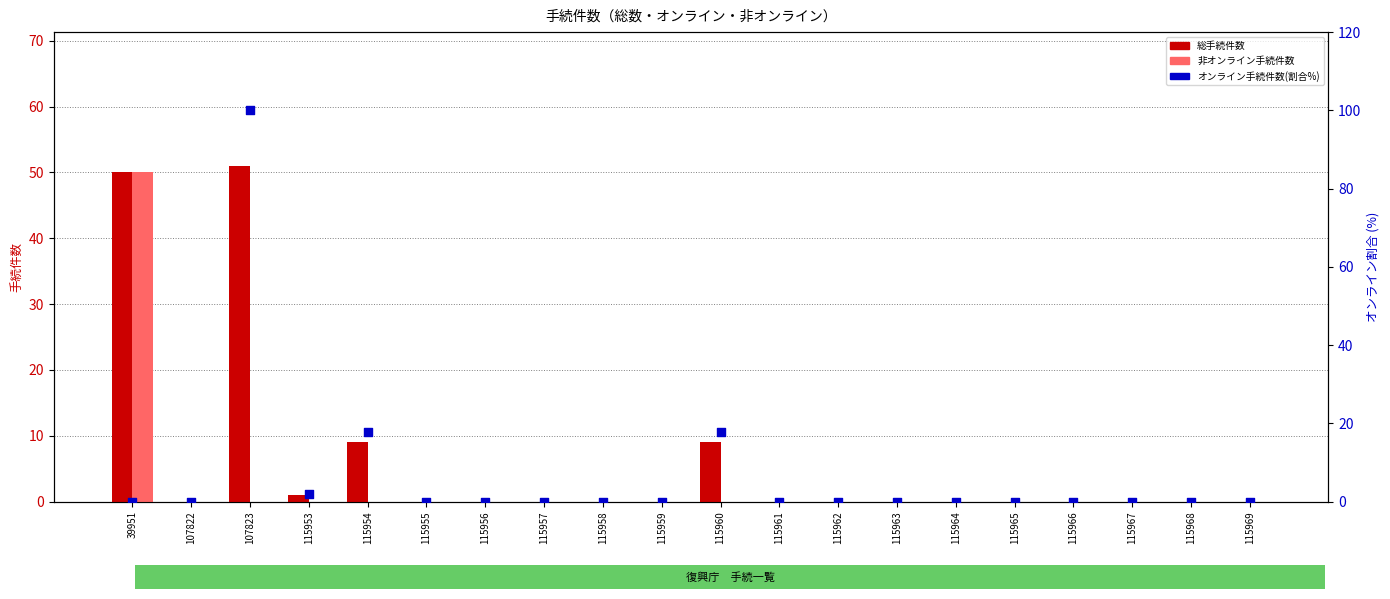

At how many categories does at least one series exceed 45?

2